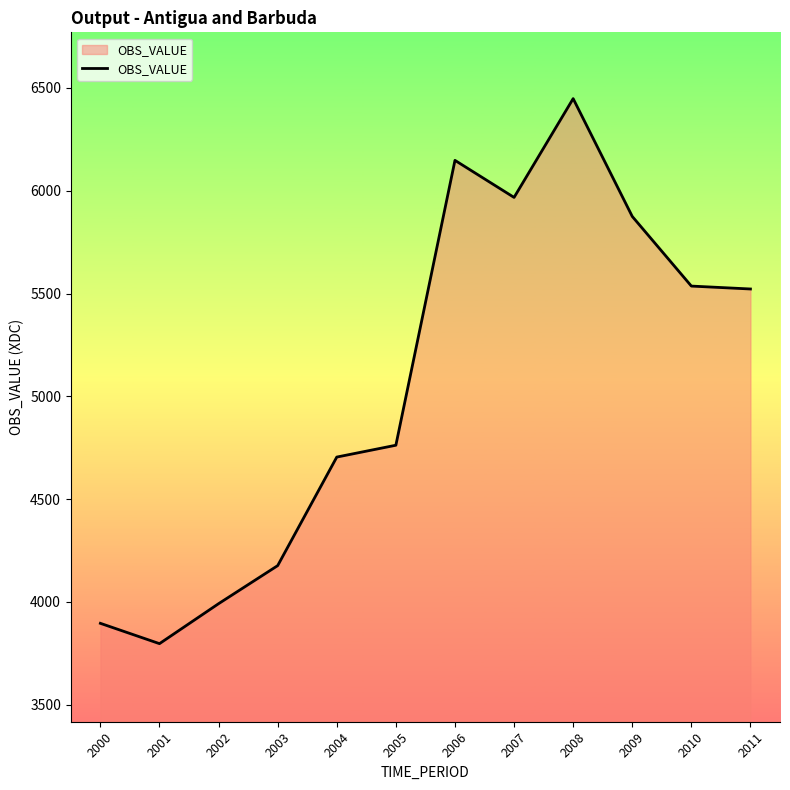

True or false: the data has more than 0 interior local peaks.

True